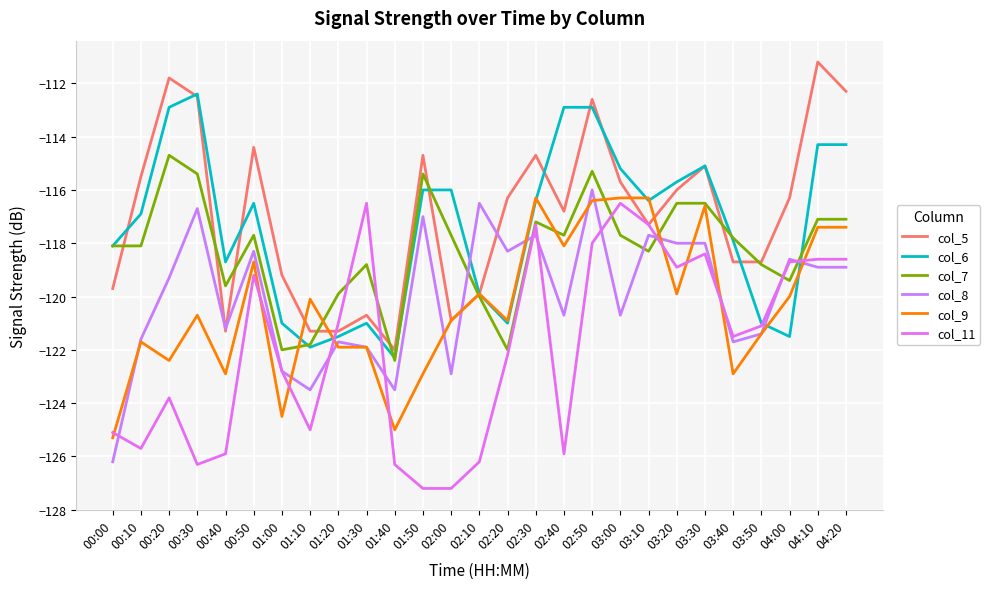

What is the spread (max minus min) of values at 02:40?

13.0